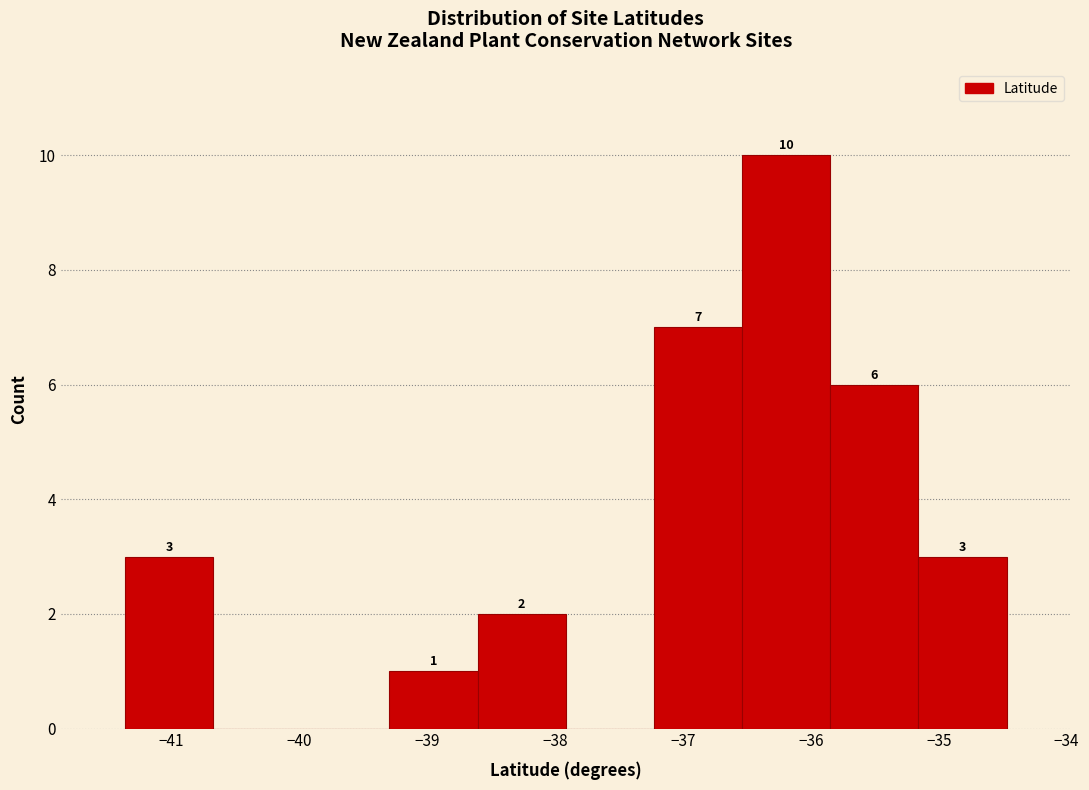

Which range on the x-axis has the tallest bar?

-36.5 to -35.8